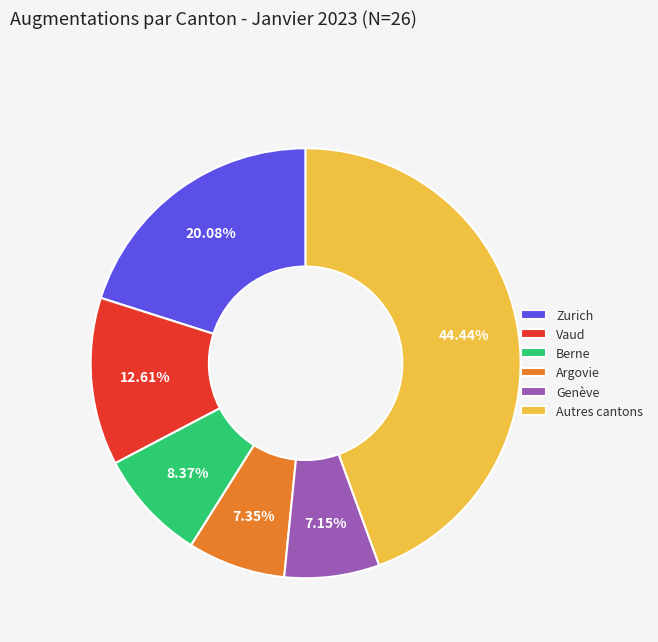

Does Autres cantons account for over 50% of the chart?

No